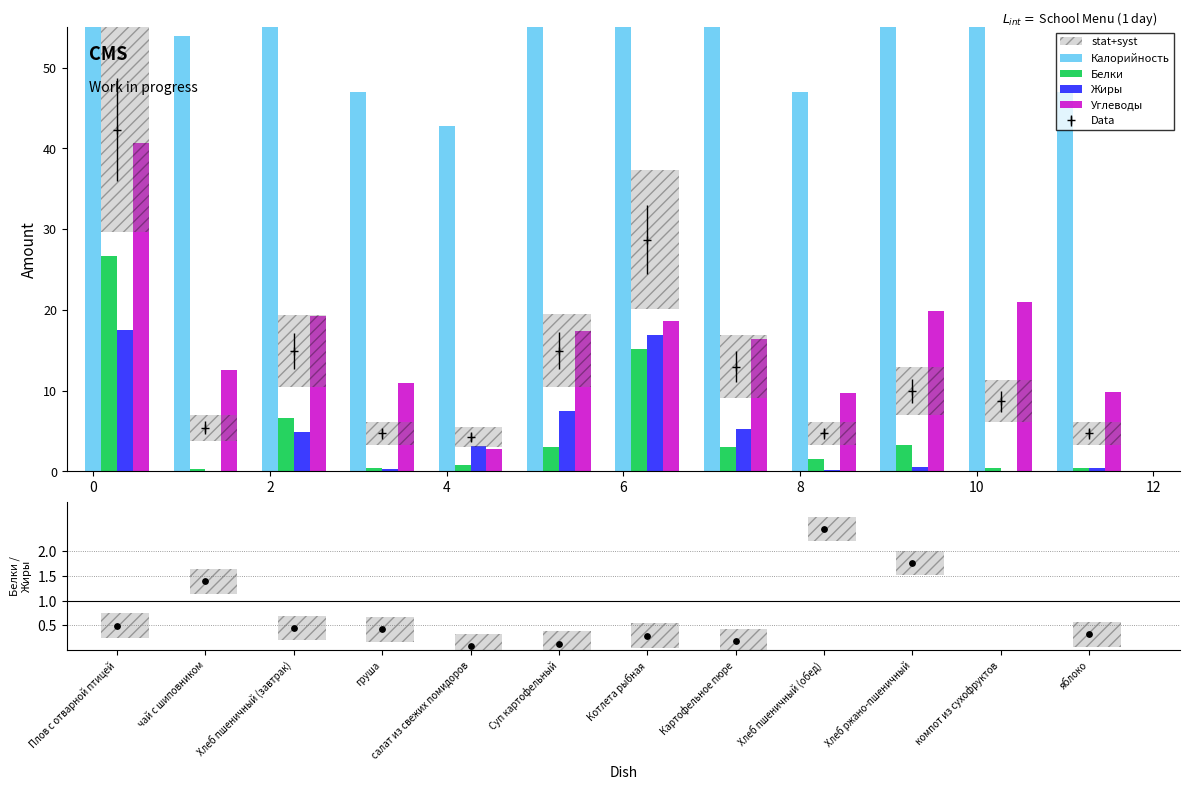

How many interior local valleys does the Data series have?

3